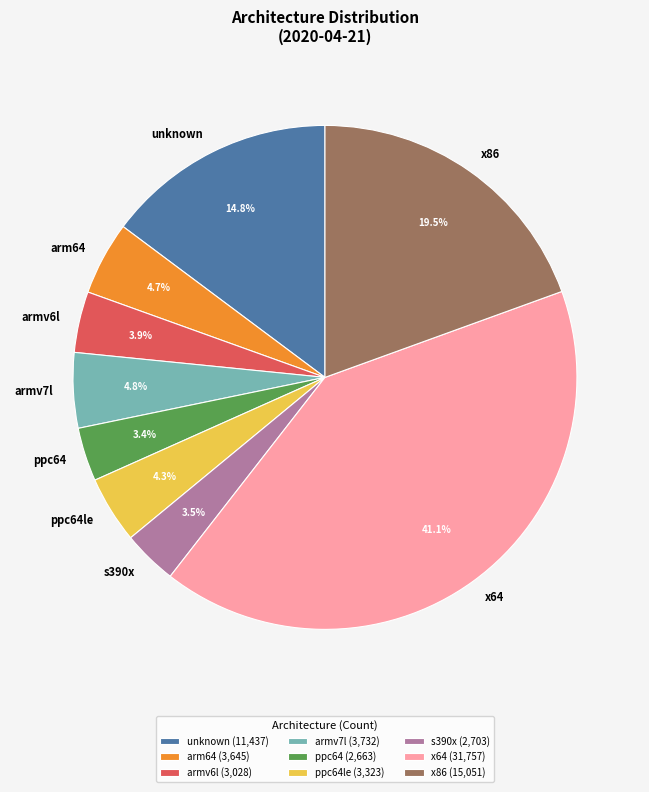

To the nearest percent, what is the average slice percentage?

11%